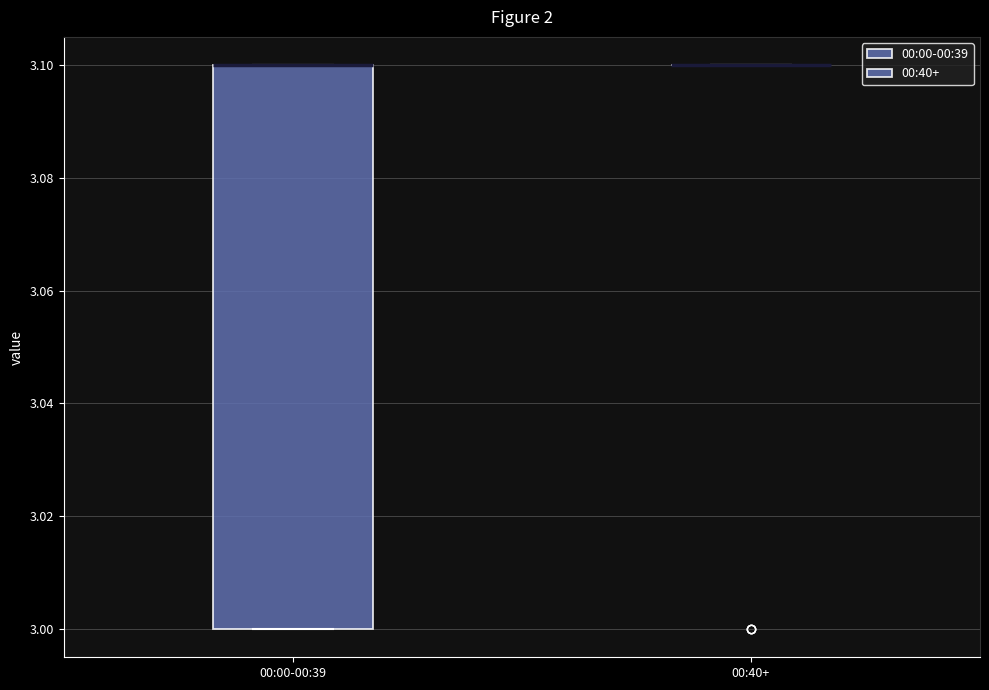

Reading left to right, read every box against the y-axis: the position of its median line, the range the box covers, and the ends of its whiskers. The values are not printed on the chart, so give them approximately, as read against the axis.

00:00-00:39: median 3.1 (drawn on the box's upper edge), box 3.0 to 3.1, whiskers 3.0 to 3.1
00:40+: box collapsed to a line at 3.1, whiskers 3.1 to 3.1